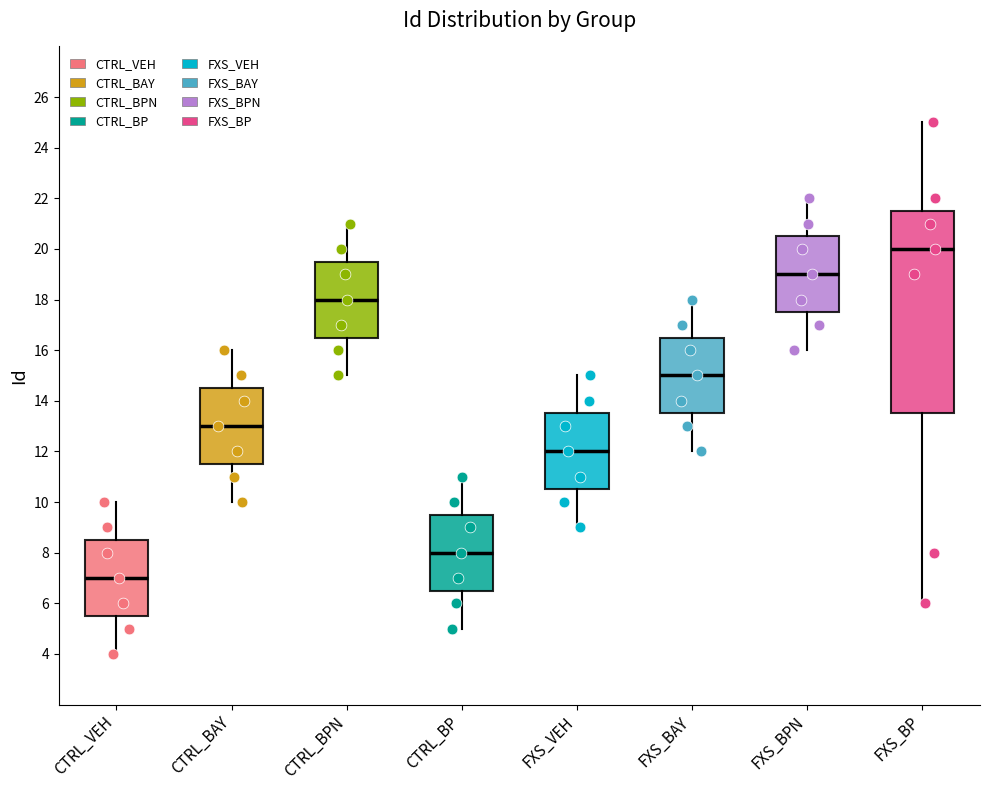

Which box has the highest median line?

FXS_BP